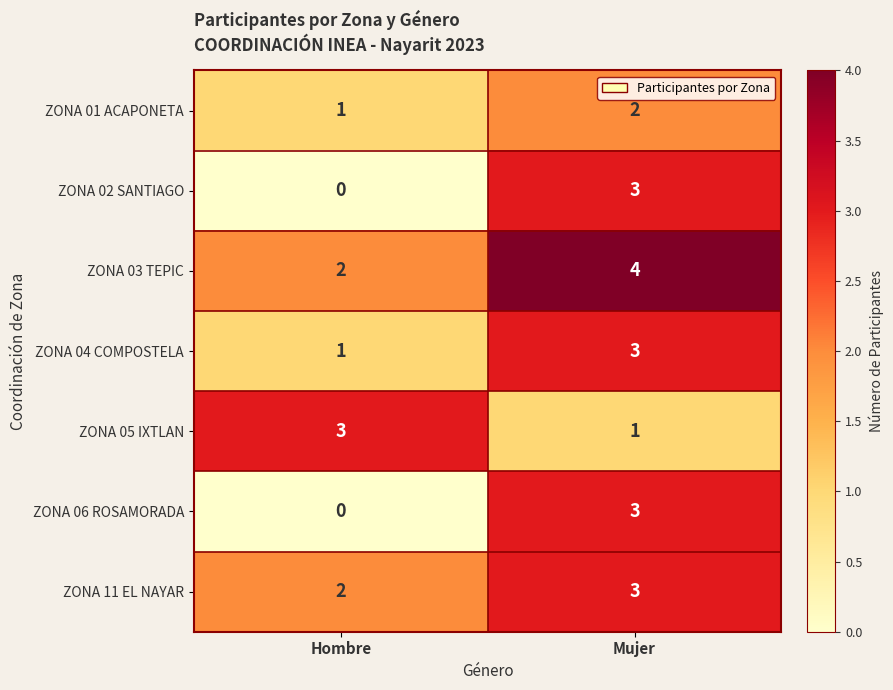

Where is ZONA 03 TEPIC nearest to the value 3?

Hombre